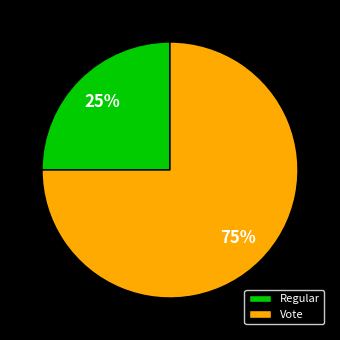

How many slices are in this pie chart?

2